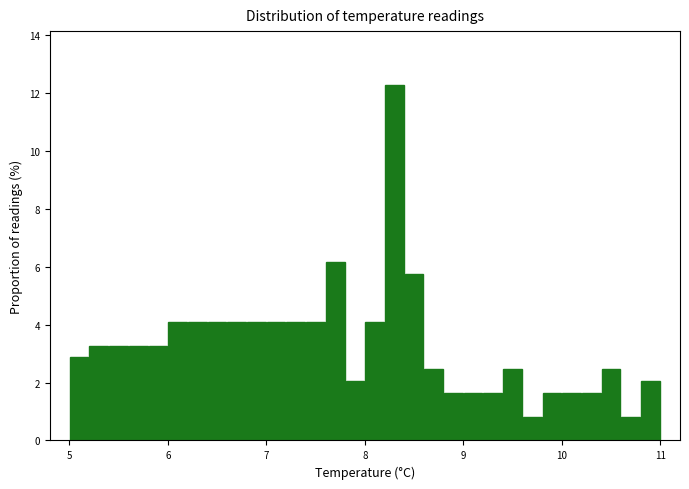

Around what value on the x-axis is the tallest bar? Give the approximate position of its centre, as read against the axis.

8.3